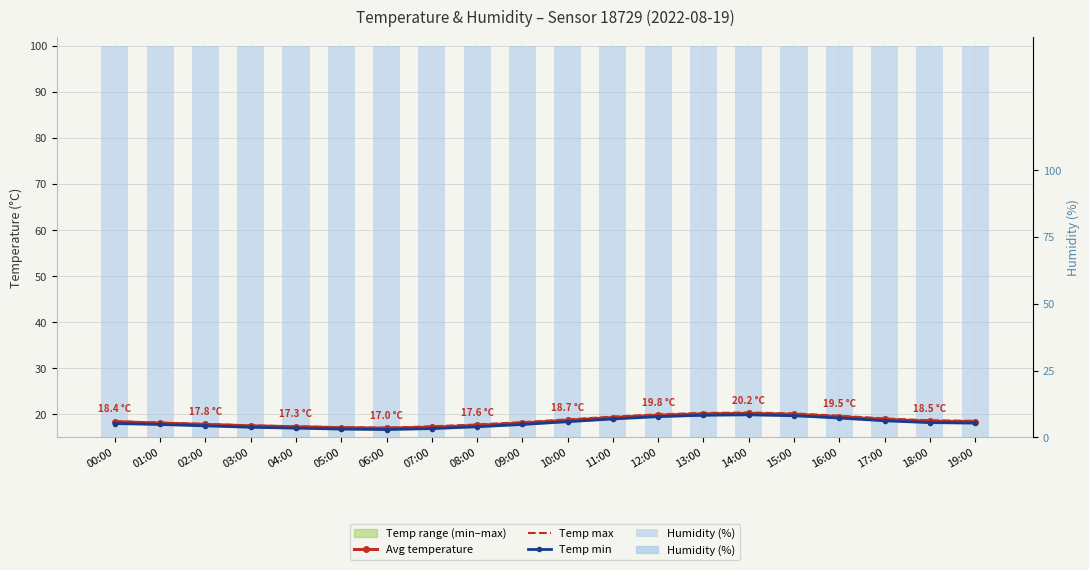

List the labels in order of Temp min value, smallest first.

06:00, 05:00, 07:00, 04:00, 03:00, 08:00, 02:00, 01:00, 09:00, 00:00, 19:00, 18:00, 10:00, 17:00, 11:00, 16:00, 12:00, 15:00, 13:00, 14:00